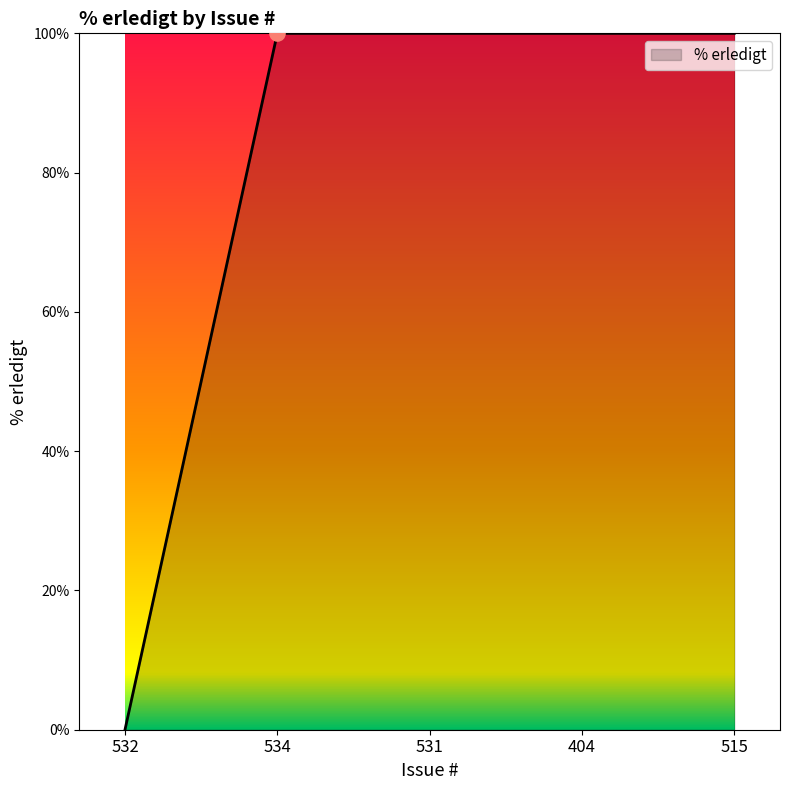

Approximately how many times larger is the value at 534 compared to 404?

1.0